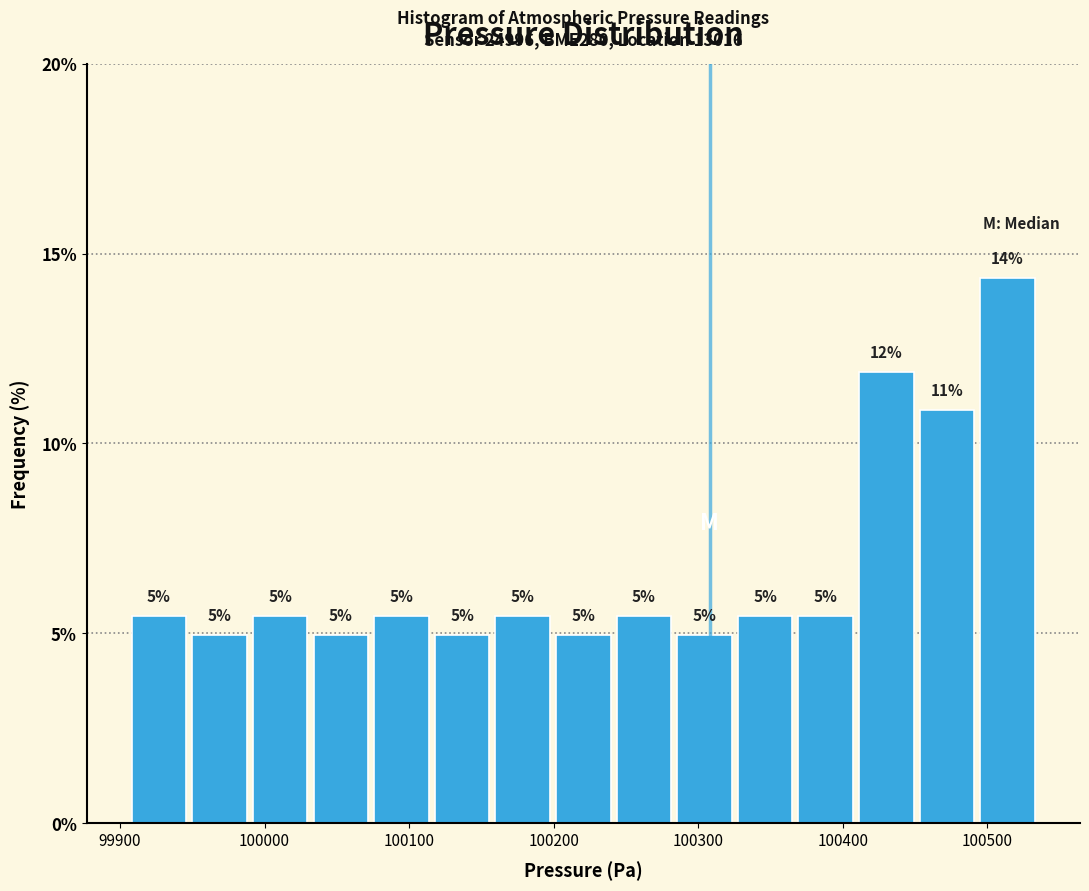

Which range on the x-axis has the tallest bar?

100490 to 100540